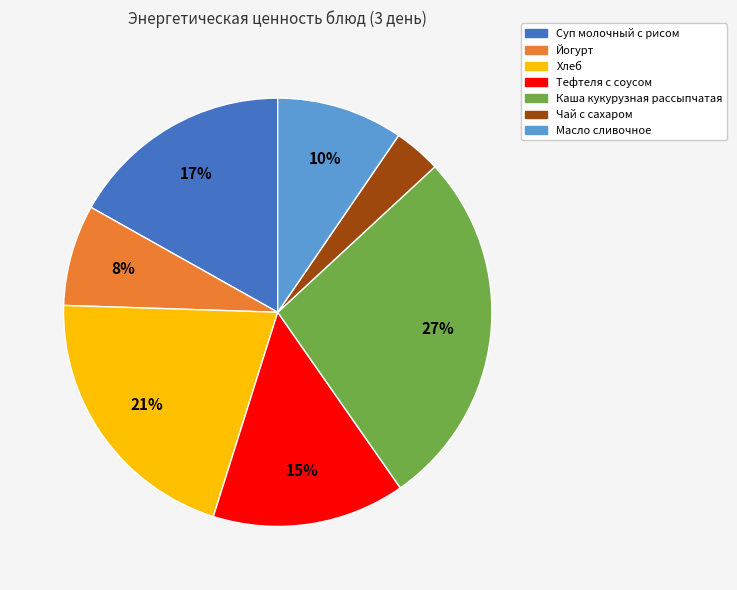

To the nearest percent, what is the average slice percentage?

14%